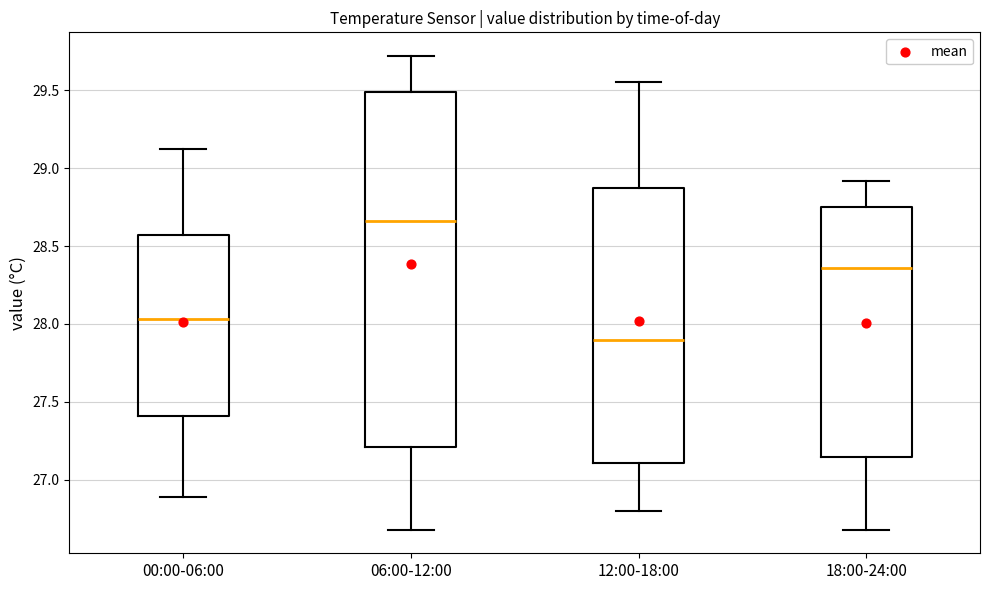

Which box's median line is the highest?

06:00-12:00